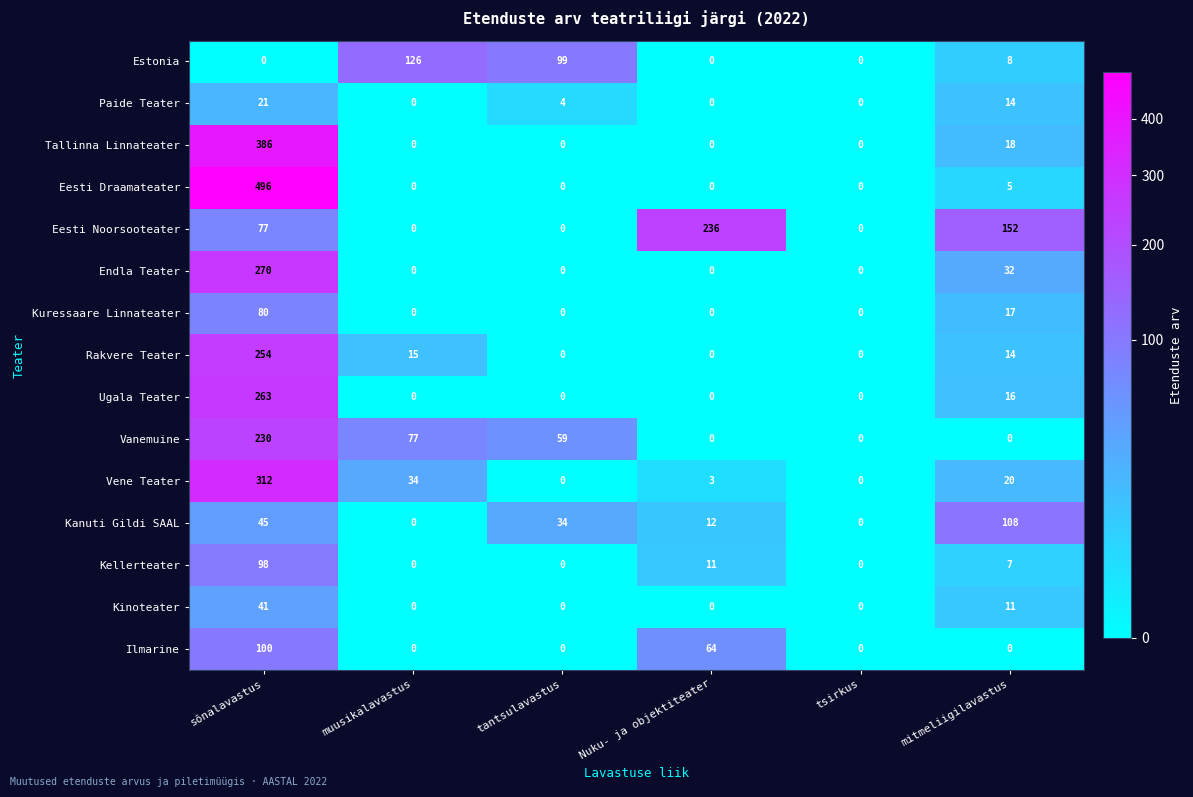

What is the sum of the Tallinna Linnateater values at tantsulavastus and mitmeliigilavastus?

18